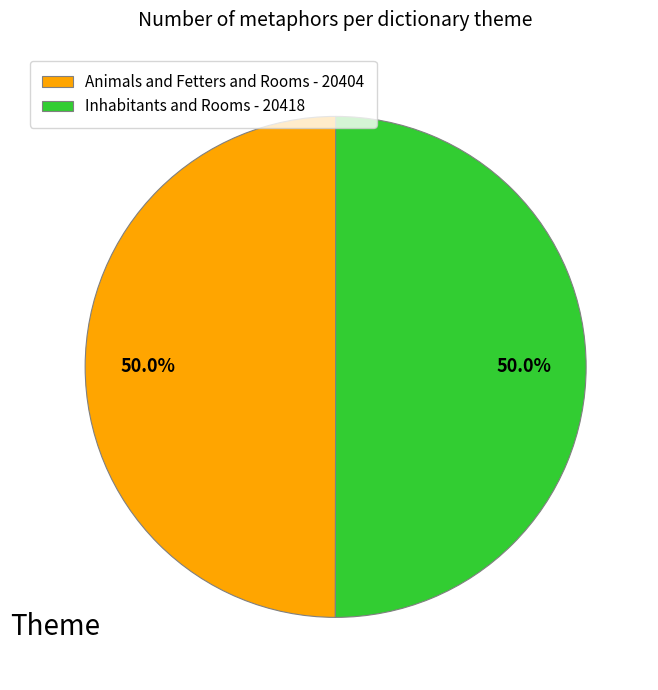

Approximately how many times larger is the value at Inhabitants and Rooms - 20418 compared to Animals and Fetters and Rooms - 20404?

1.0